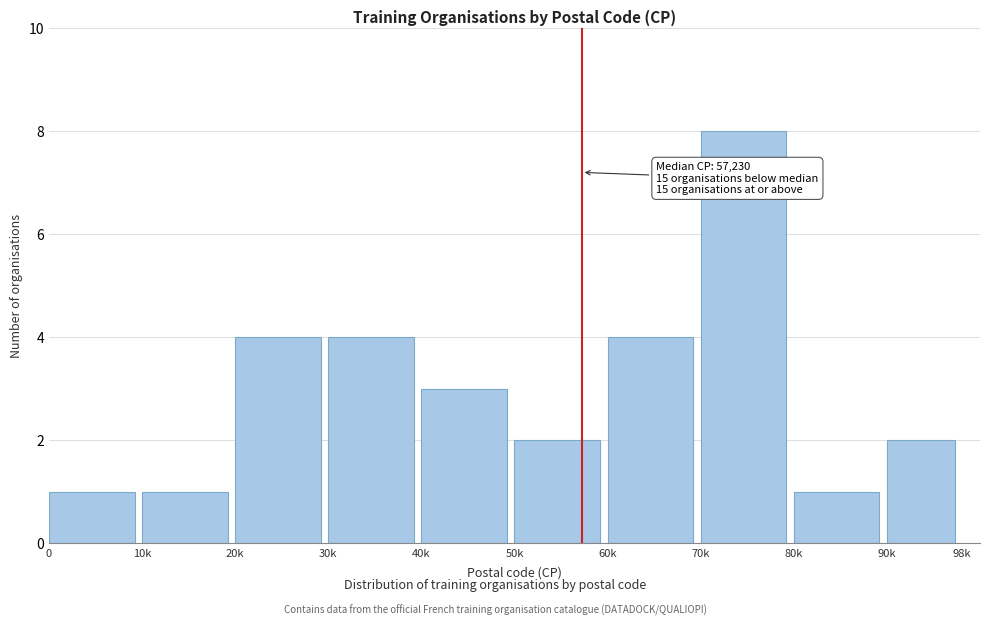

Reading right to left, what are all the values shown in this chart?

90k=2	80k=1	70k=8	60k=4	50k=2	40k=3	30k=4	20k=4	10k=1	0=1